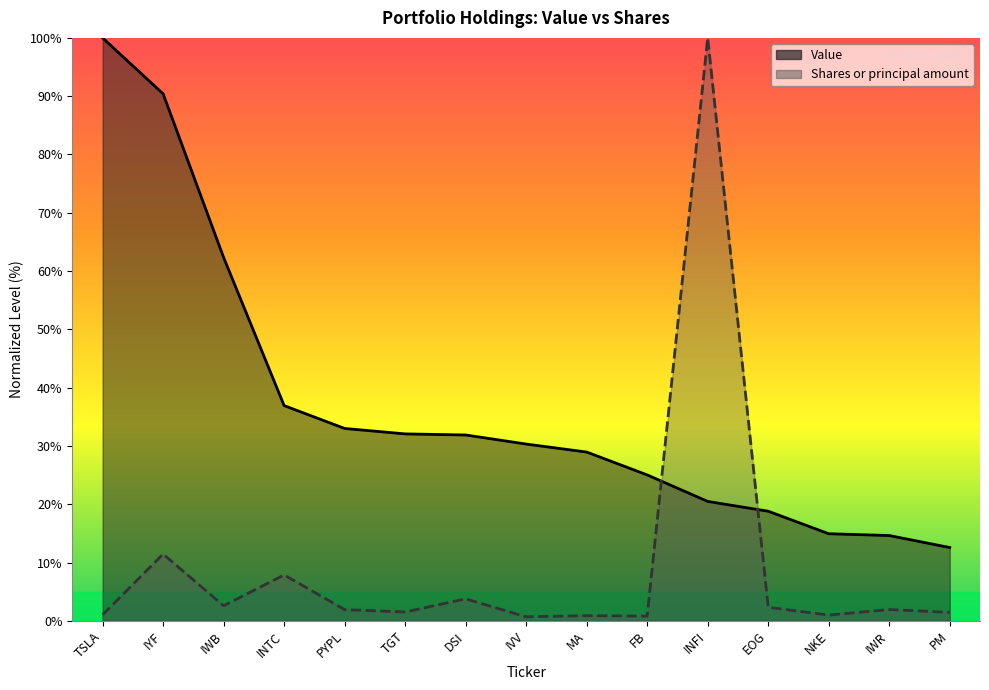

Which category has the lowest value in the Shares or principal amount series?

IVV